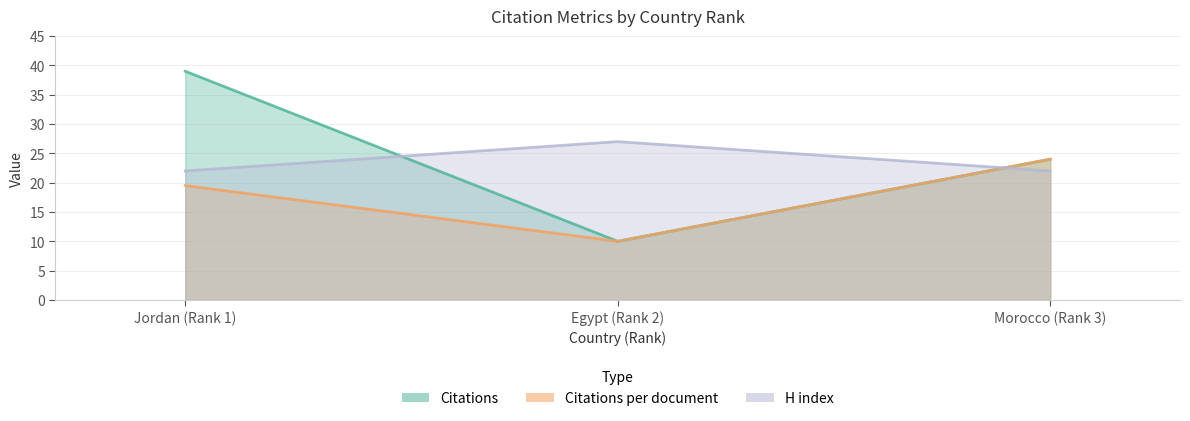

What is the label of the 2nd point from the right?

Egypt (Rank 2)